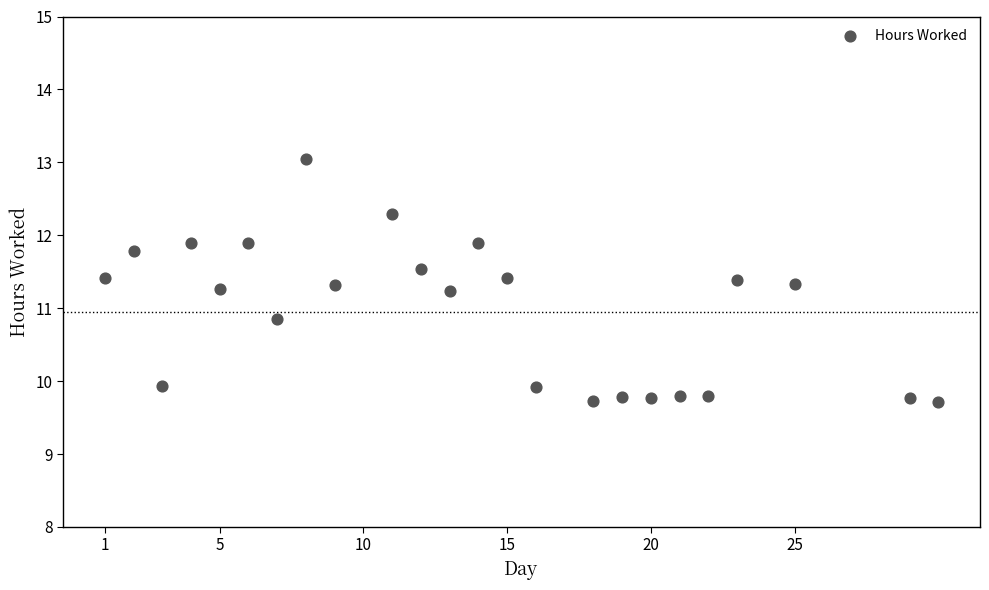

What is the range of Y values (max minus min)?

3.3